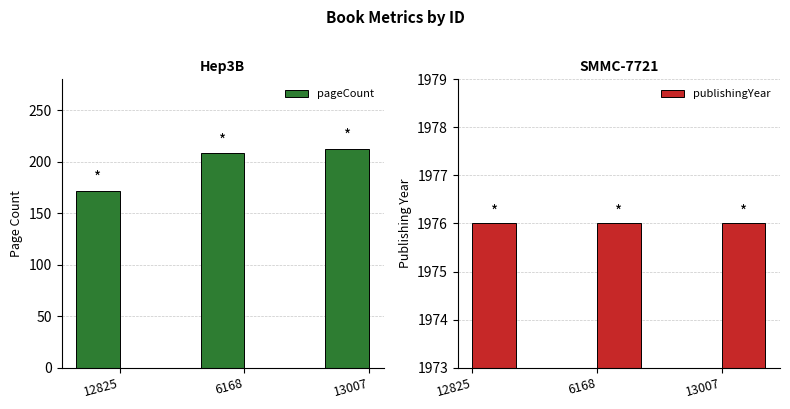

Is the value of publishingYear at 6168 greater than the value of pageCount at 13007?

Yes